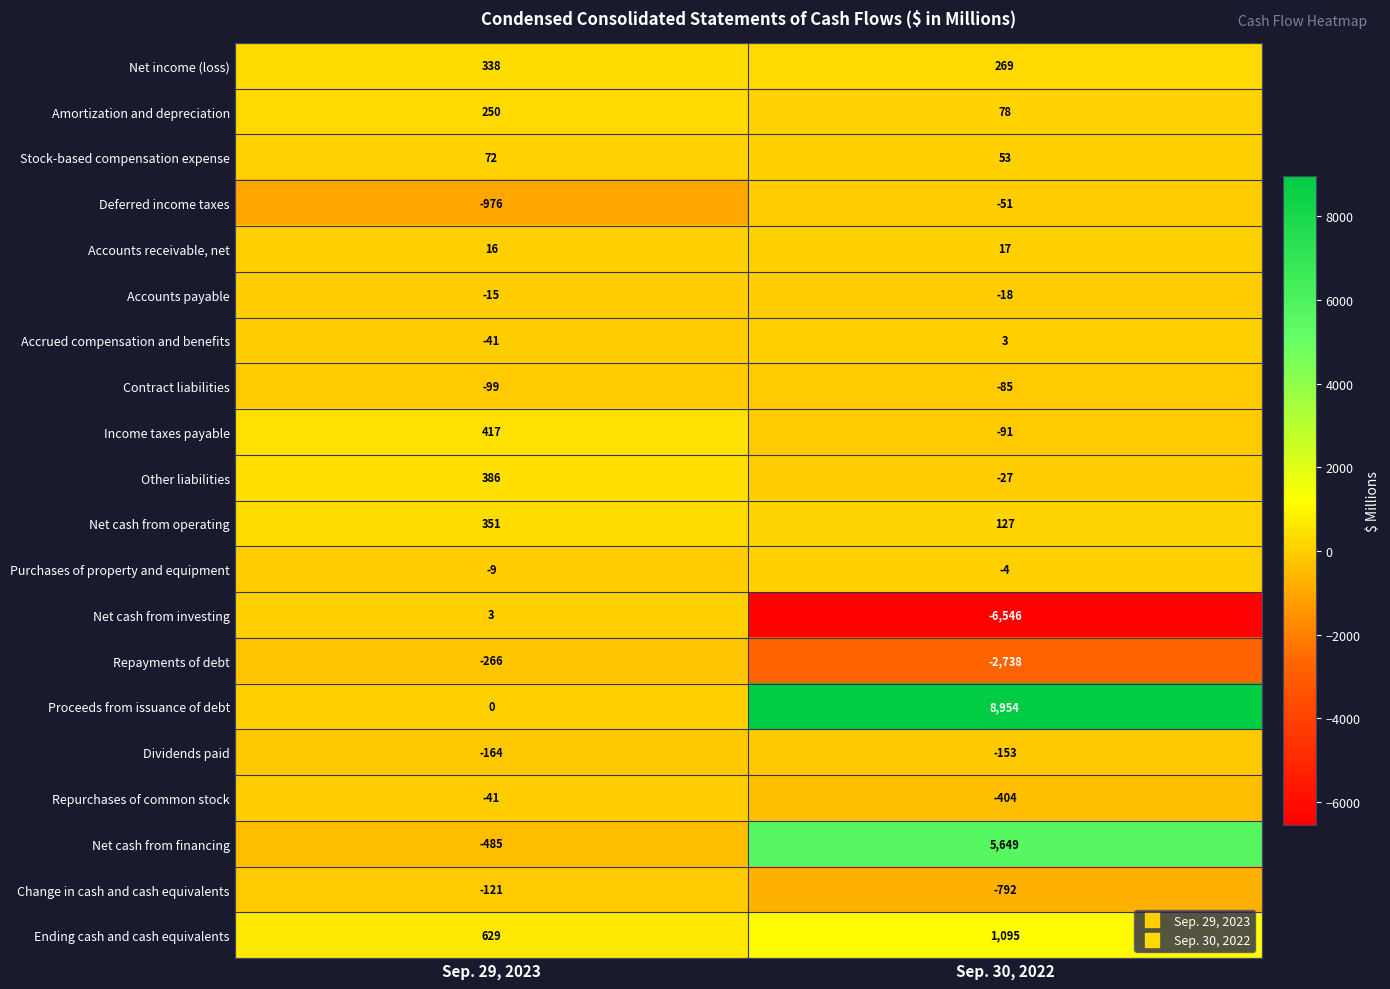

What is the total value across all series at Sep. 30, 2022?

5336